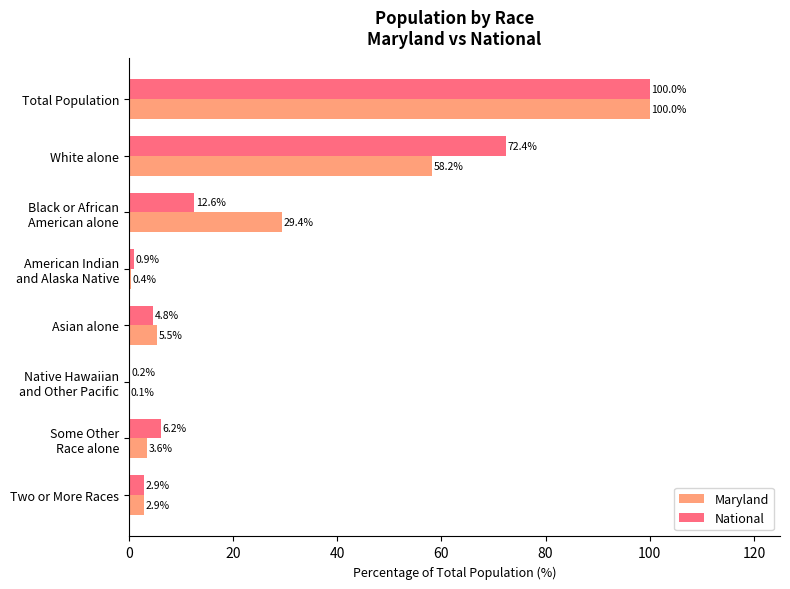

The value of Maryland at Total Population is 143.2. True or false?

False